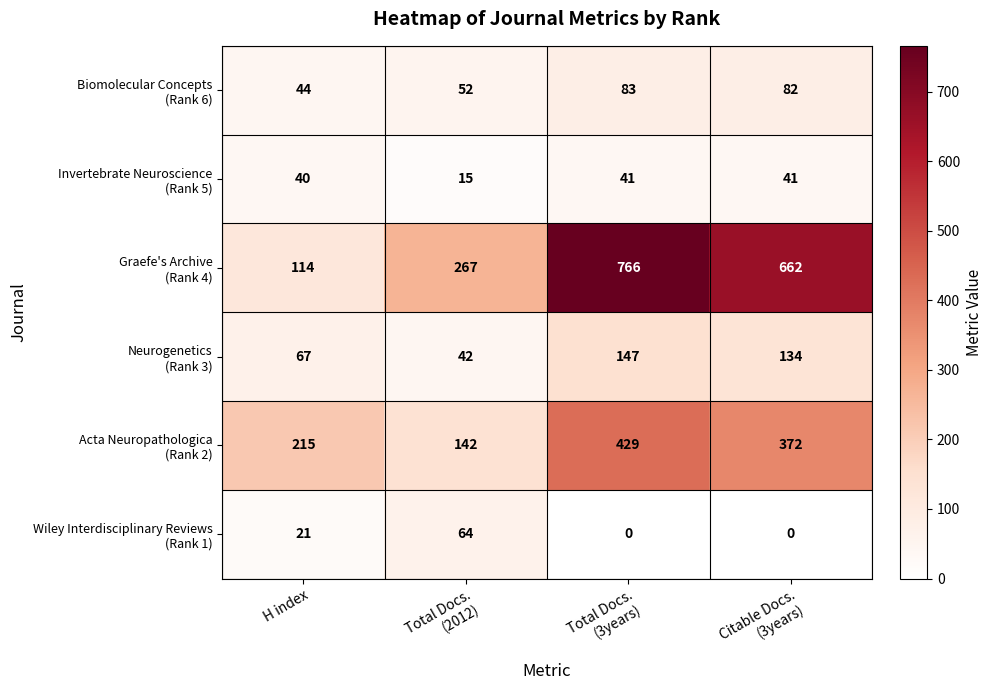

What is the maximum value shown in the chart?

766